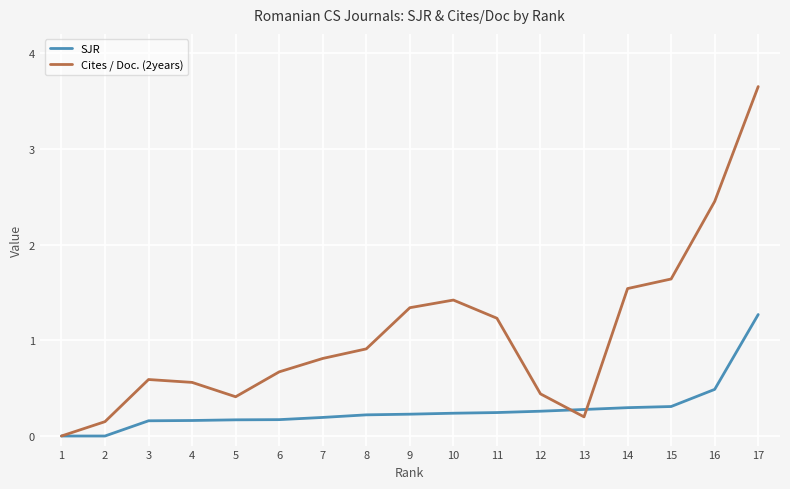

True or false: SJR has a value of 1.8 at 17.

False